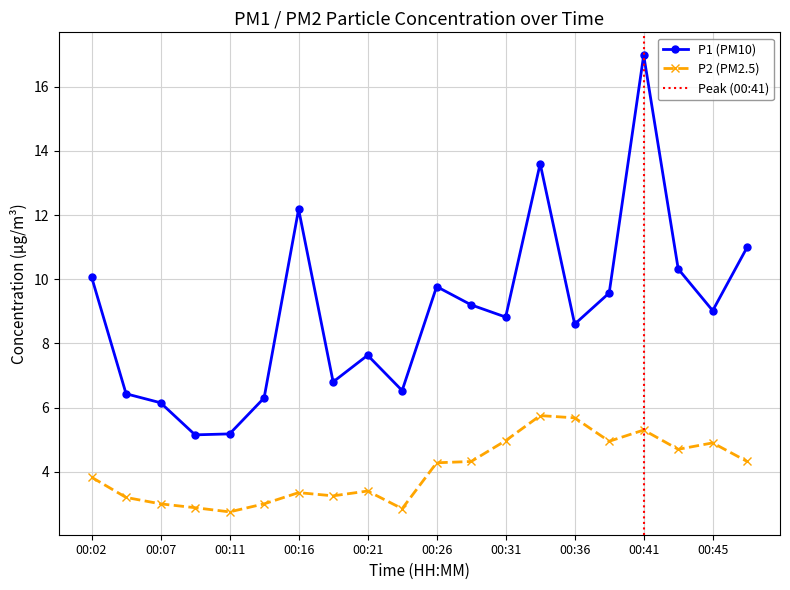

Between 00:38 and 00:41, which is larger?

00:41